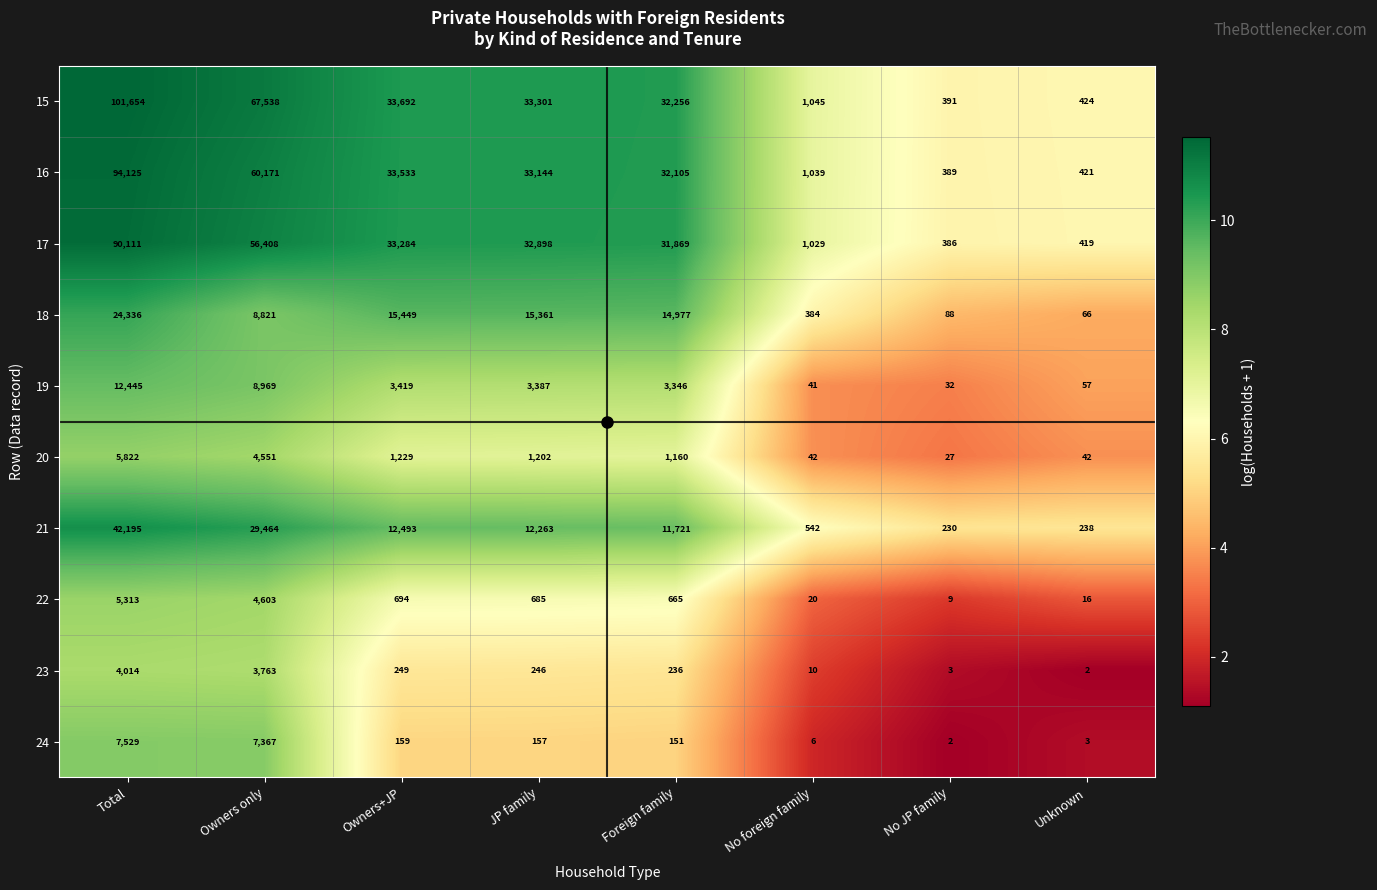

True or false: 18 has a value of 5652 at Foreign family.

False